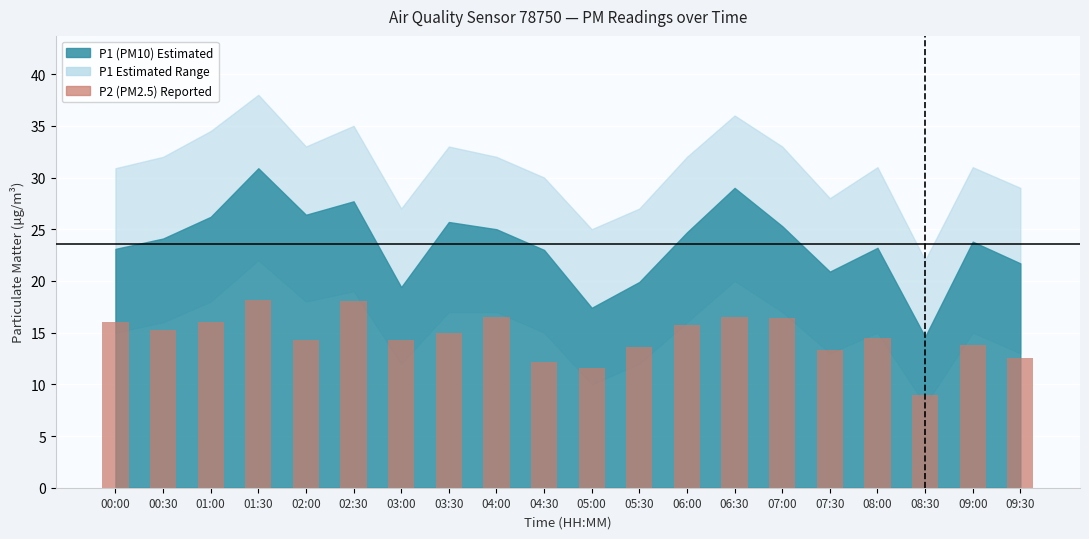

Count the number of categories in the chart.

20